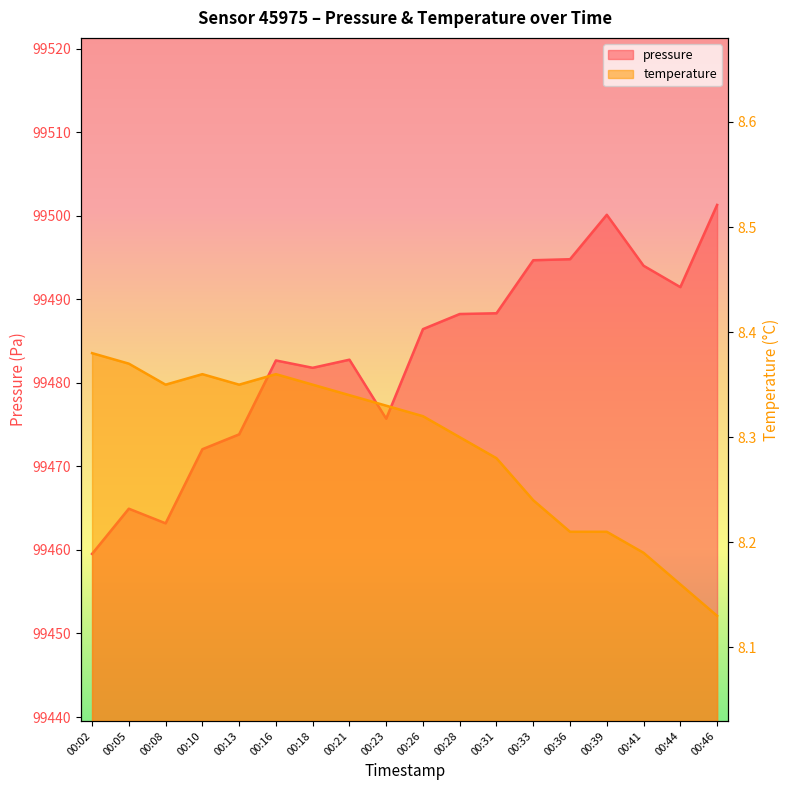

The value of temperature at 00:18 is 4.3. True or false?

False